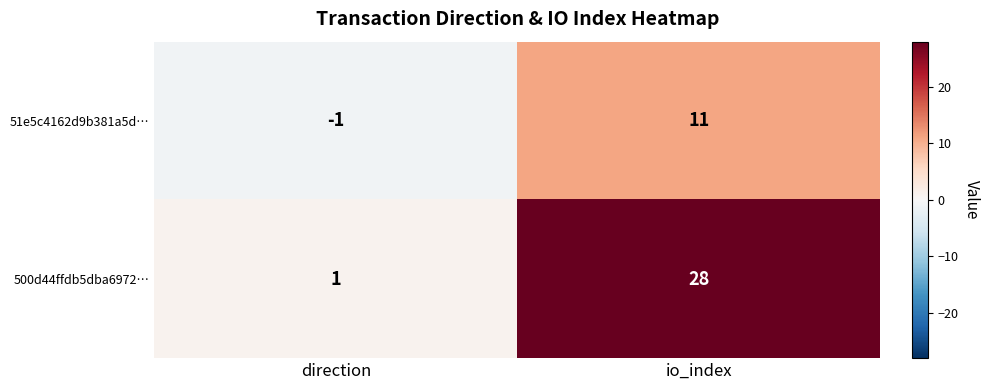

Which series has the largest total across all categories?

500d44ffdb5dba6972…